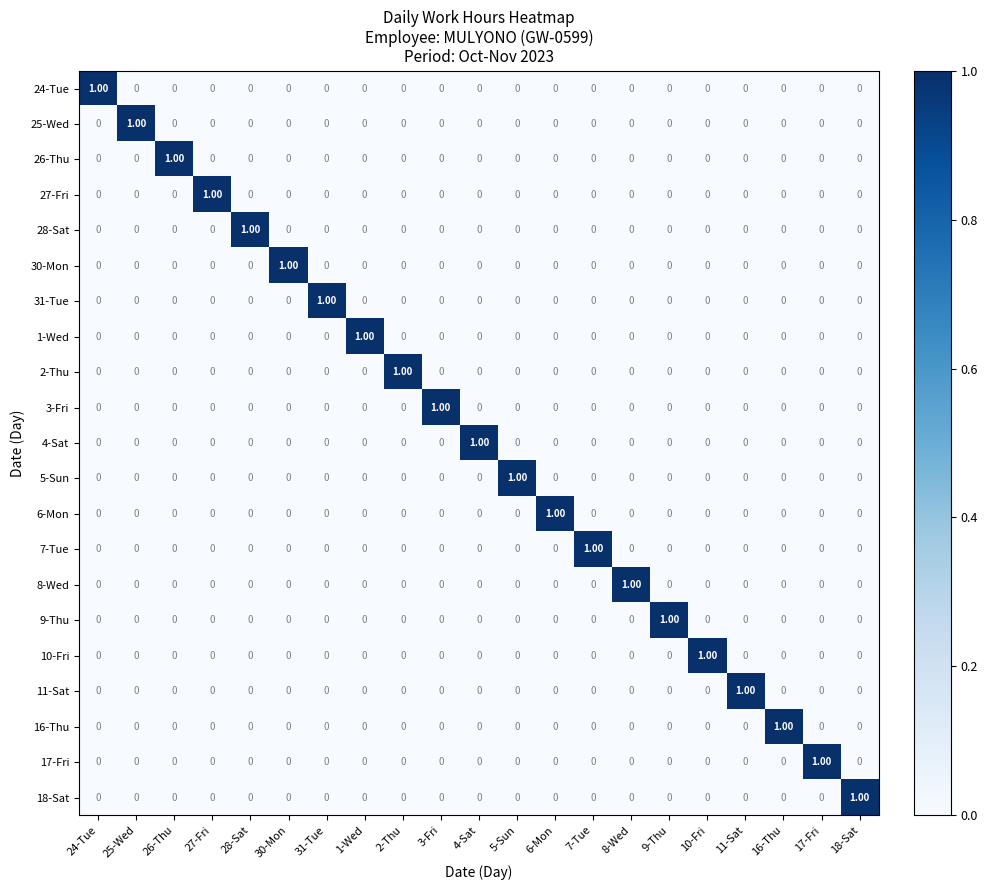

At how many categories does at least one series exceed 0?

21